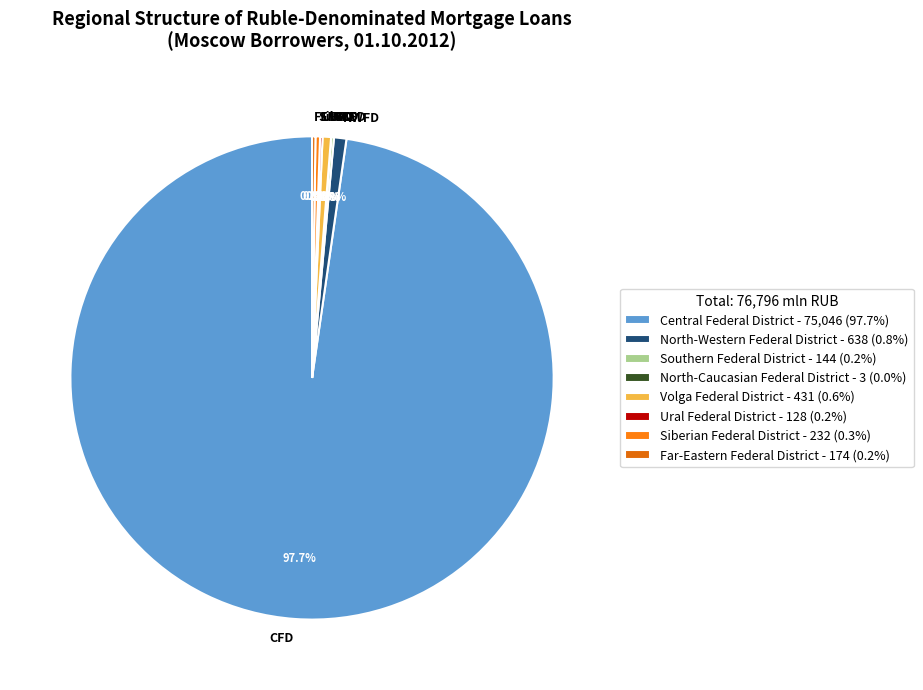

Is it true that North-Western Federal District is 11% of the pie?

False